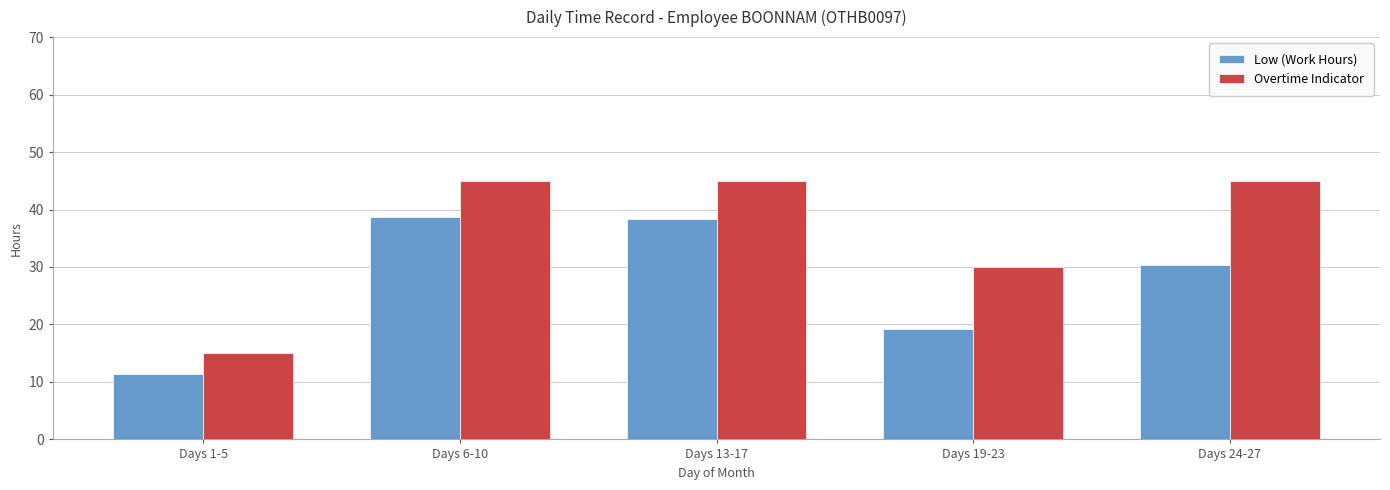

The value of Low (Work Hours) at Days 13-17 is 38.3. True or false?

True